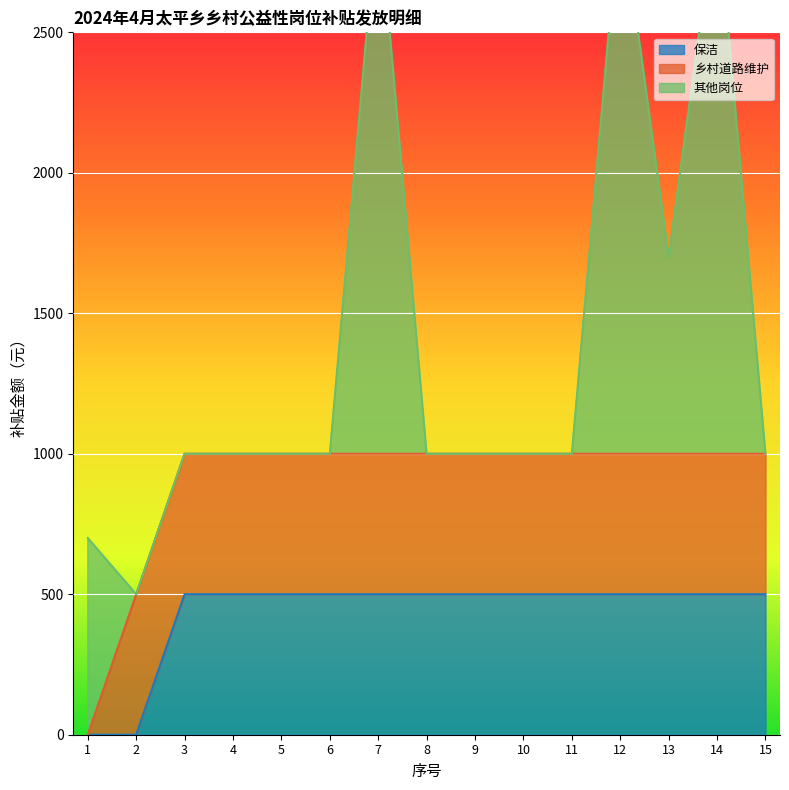

At which category does the chart reach its minimum across all series?

1